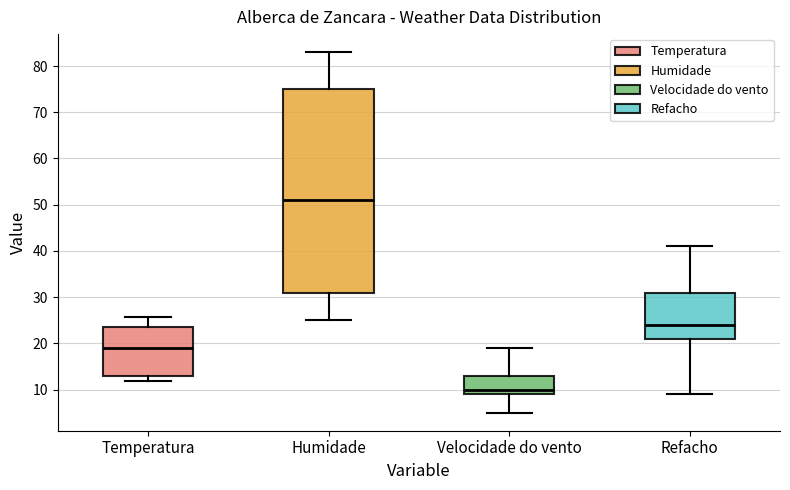

Which box's median line is the lowest?

Velocidade do vento